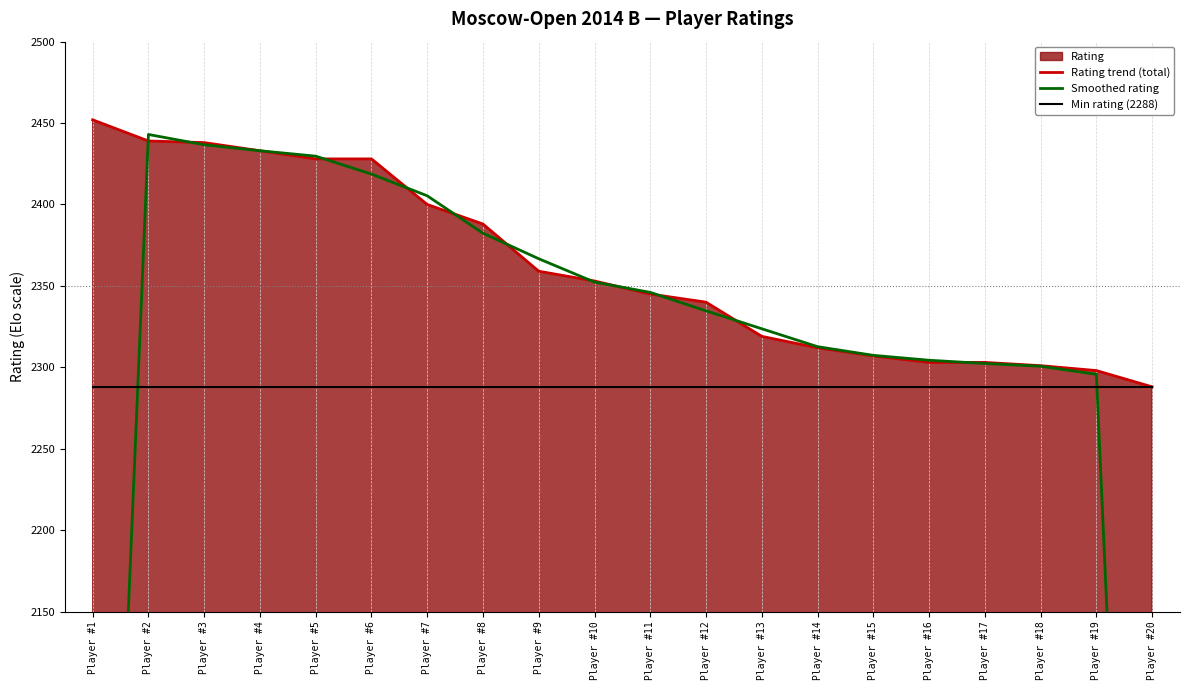

How many lines are shown in the chart?

3